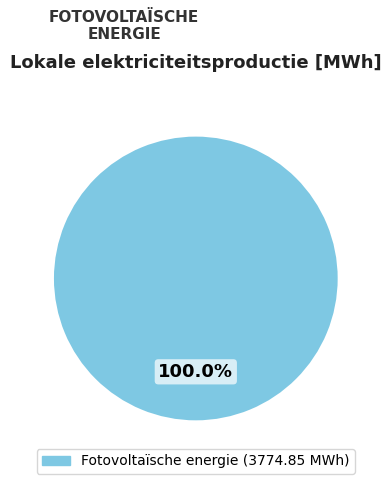

Is there a majority slice in this chart?

Yes